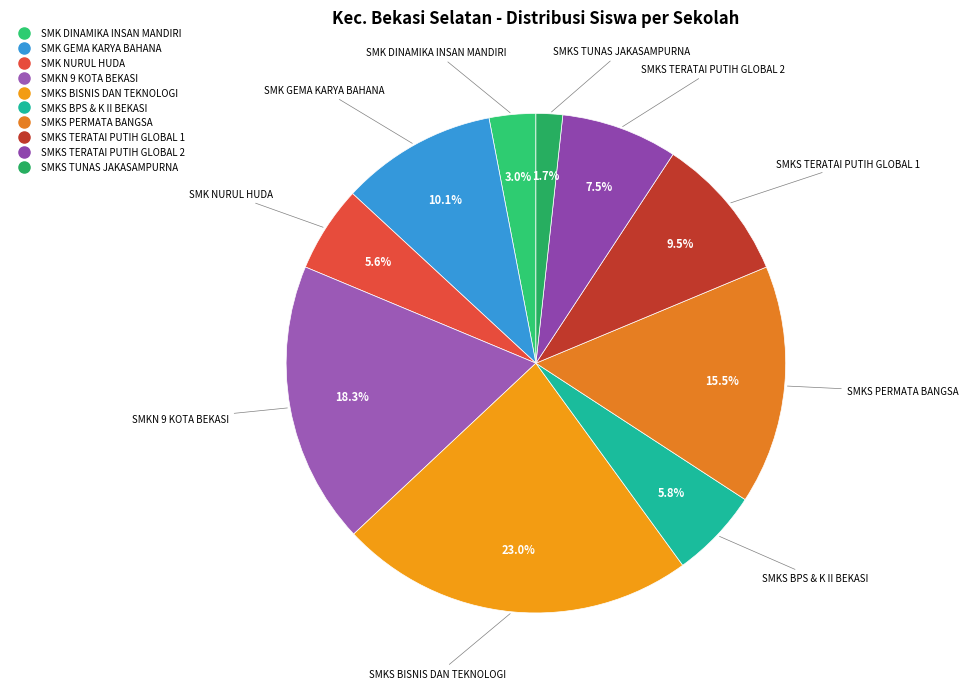

Approximately how many times larger is the value at SMK GEMA KARYA BAHANA compared to SMK NURUL HUDA?

1.8